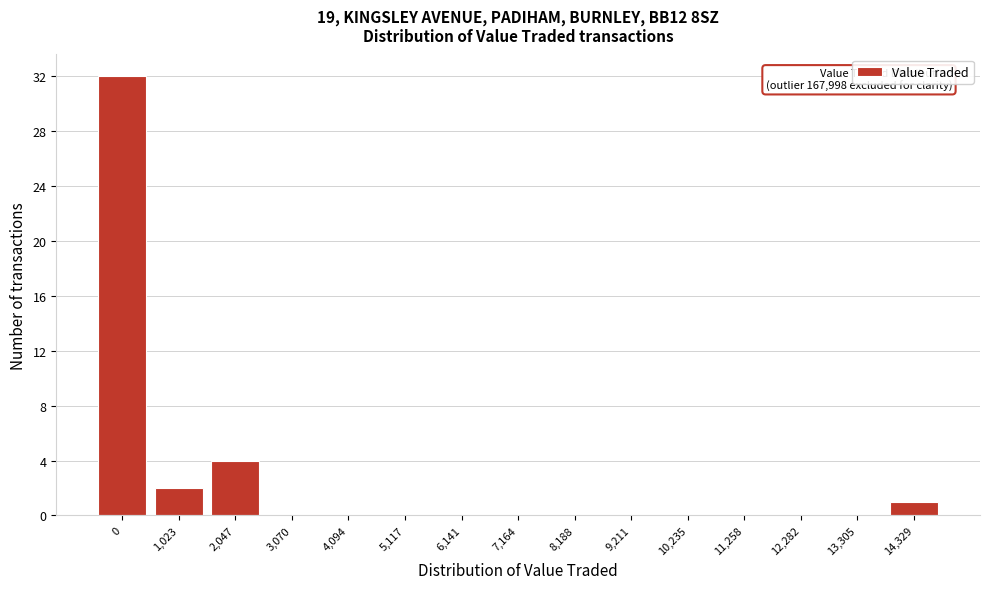

Reading left to right, what are all the values shown in this chart?

0=32	1,023=2	2,047=4	3,070=0	4,094=0	5,117=0	6,141=0	7,164=0	8,188=0	9,211=0	10,235=0	11,258=0	12,282=0	13,305=0	14,329=1